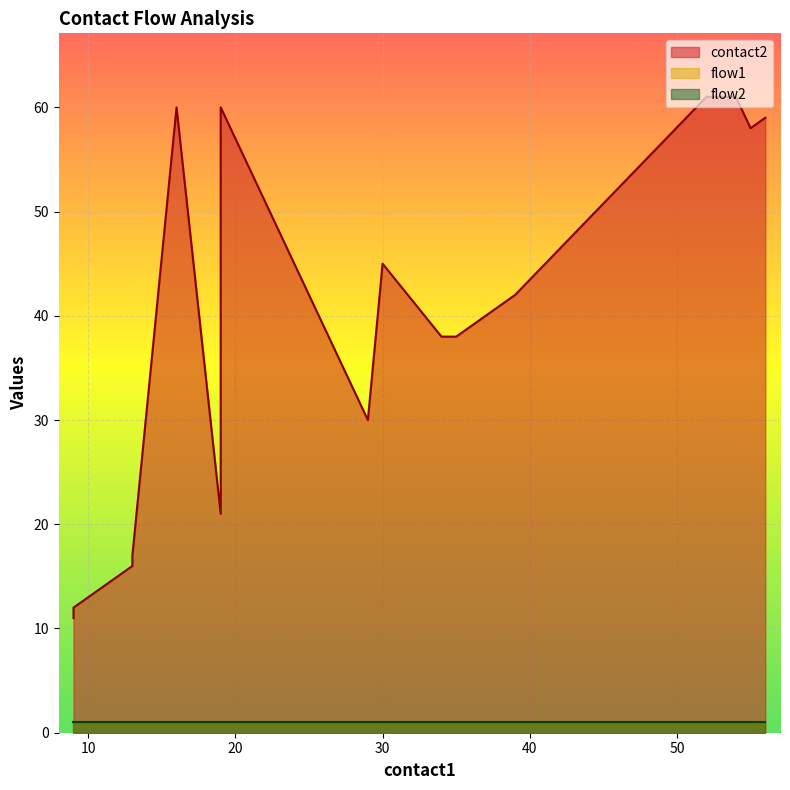

Does the chart display data point markers on the line(s)?

No